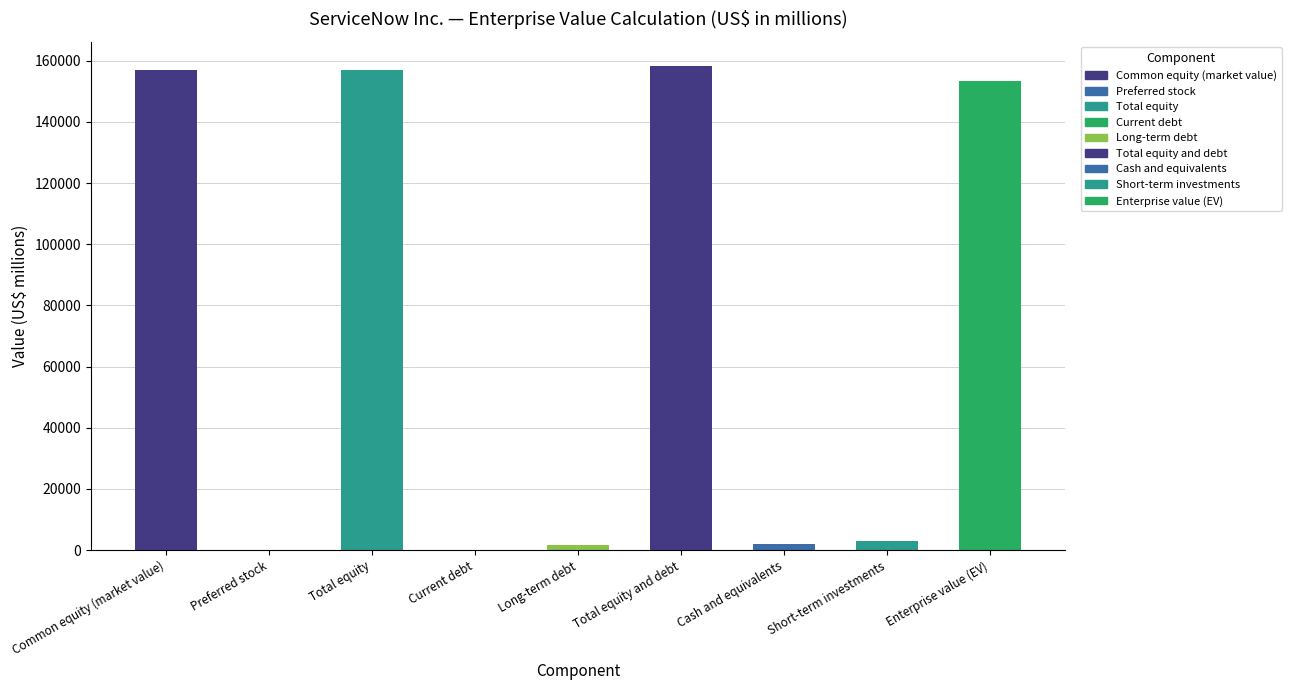

What is the change in value from Current debt to Total equity and debt?

+158323